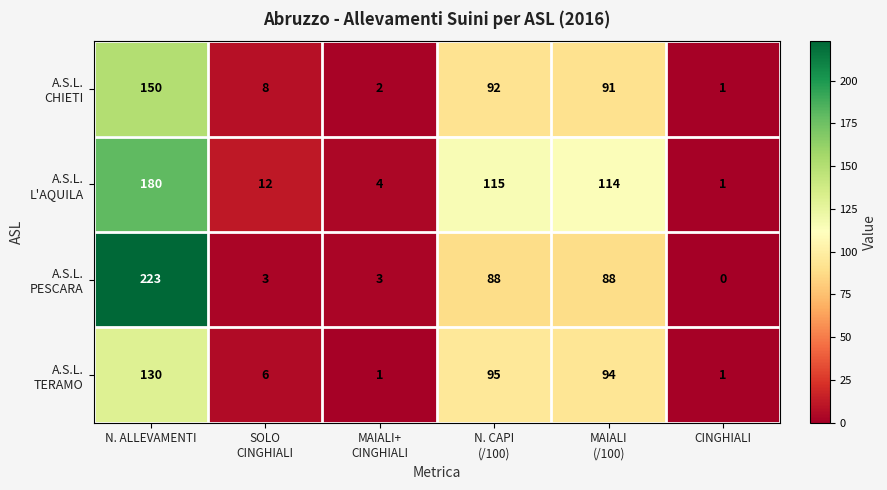

Which label corresponds to the smallest value in the chart?

CINGHIALI